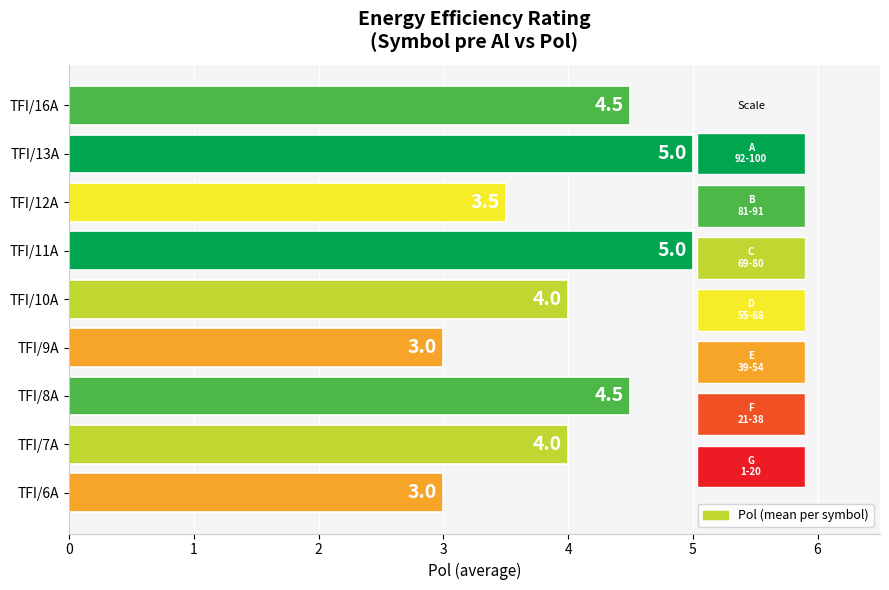

What is the sum of all values?

36.5